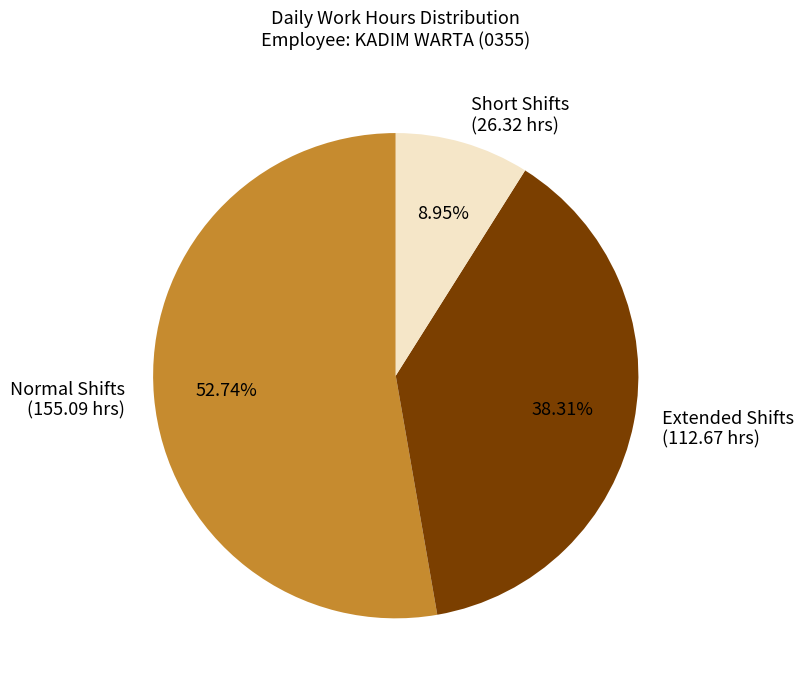

How many slices are in this pie chart?

3